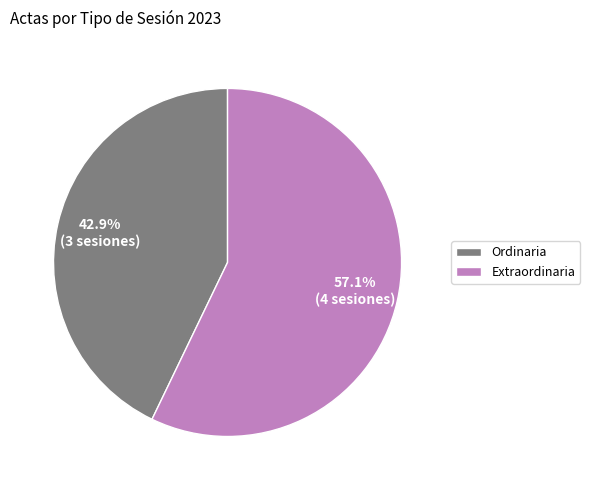

True or false: Extraordinaria accounts for 23% of the total.

False